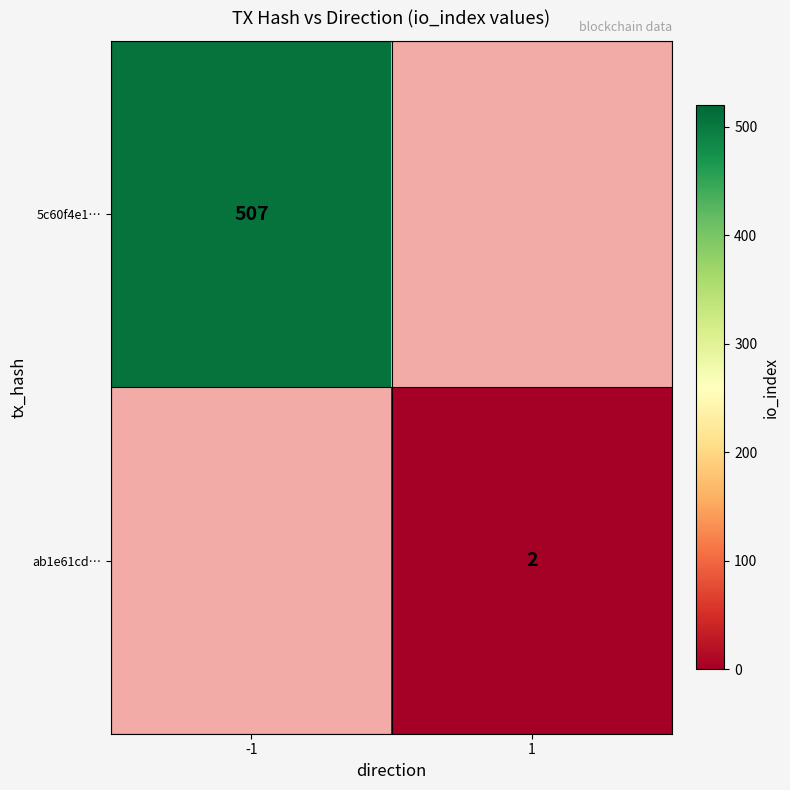

Is the value of 5c60f4e1… at -1 greater than the value of ab1e61cd… at 1?

Yes